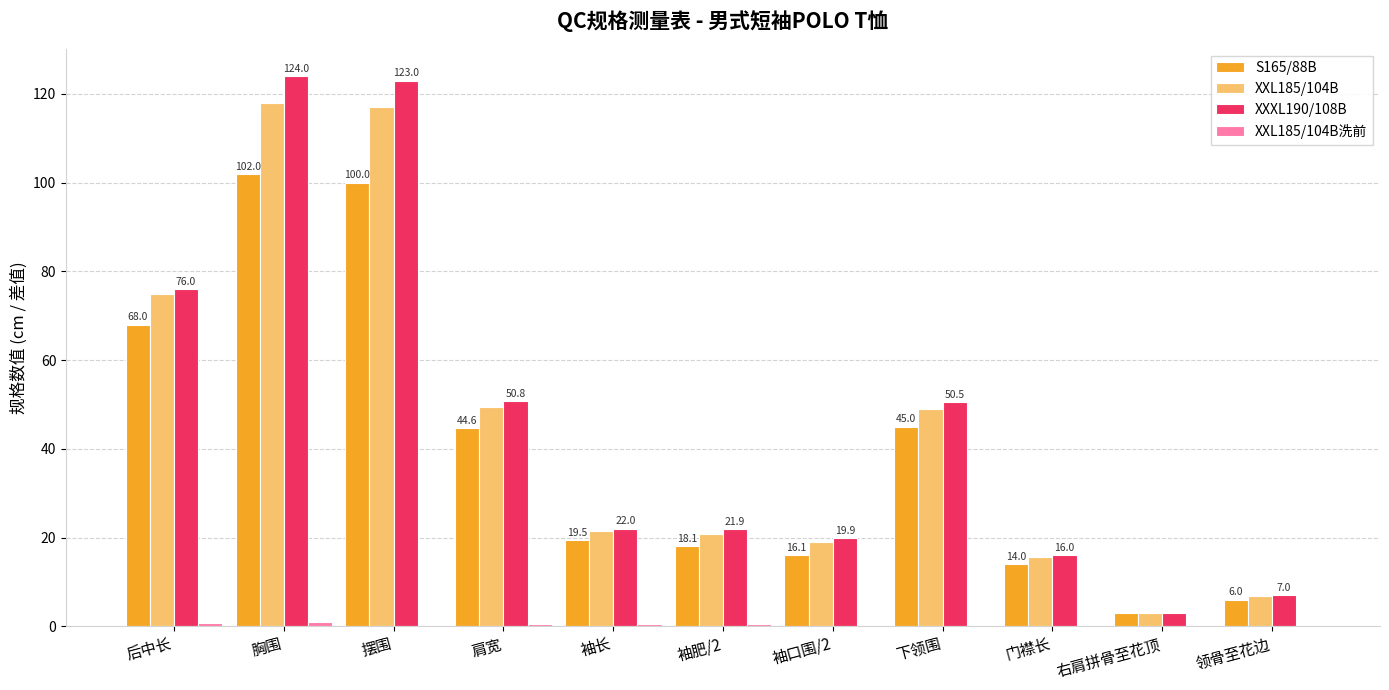

At which label is XXL185/104B closest to 60?

肩宽